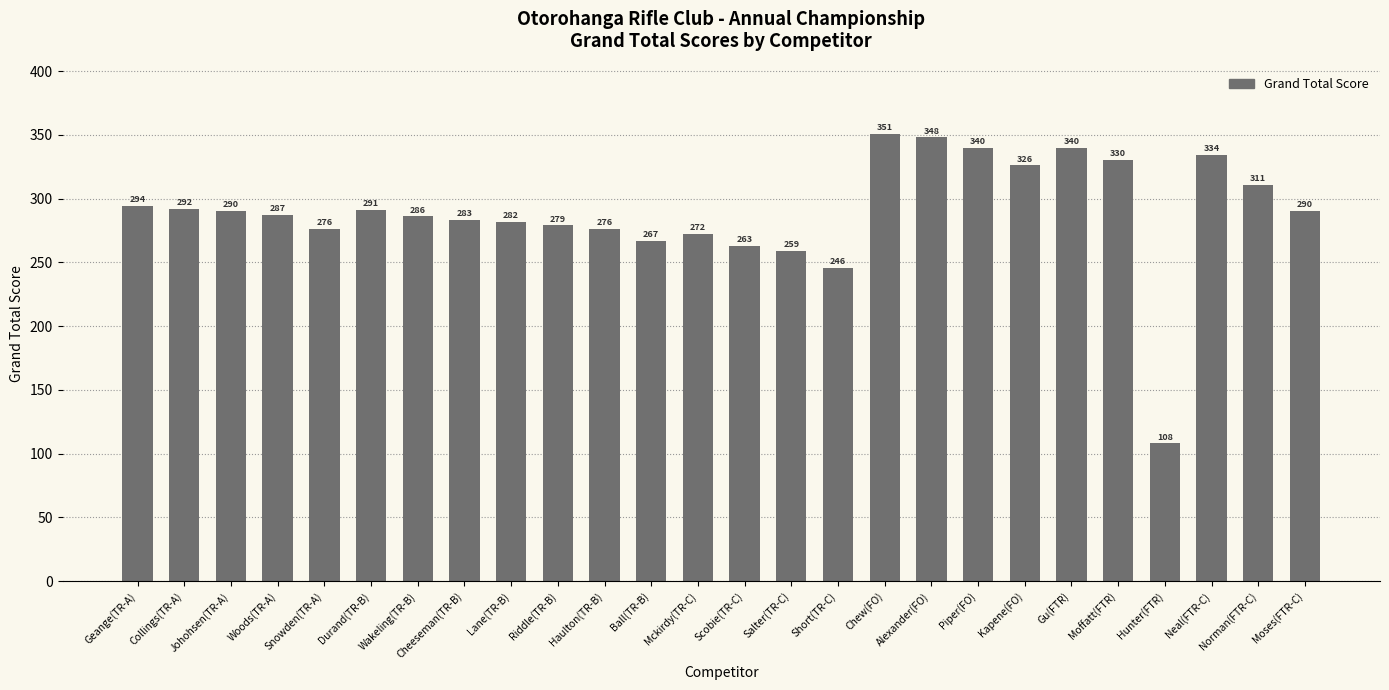

What is the value of the 23rd bar from the left?

108.0